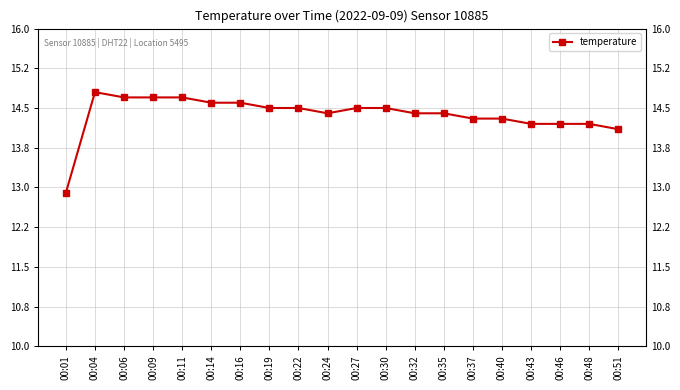

The chart shows a value of 14.7 at 00:09. True or false?

True